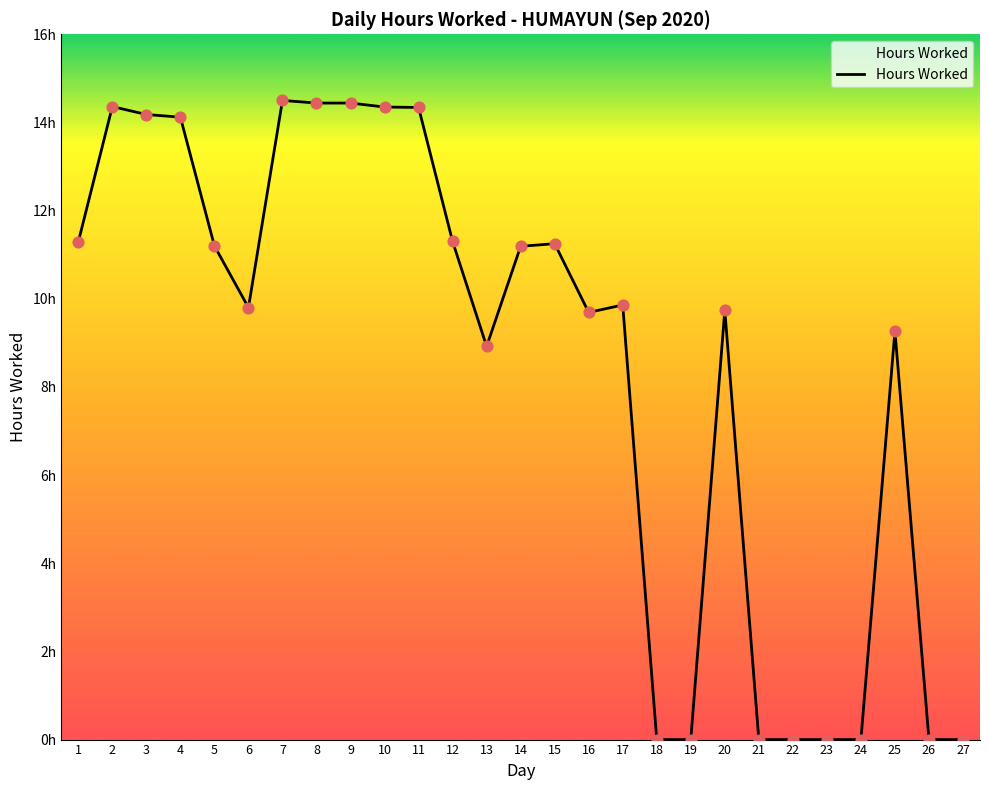

What is the ratio of the value at 17 to the value at 8?

0.7